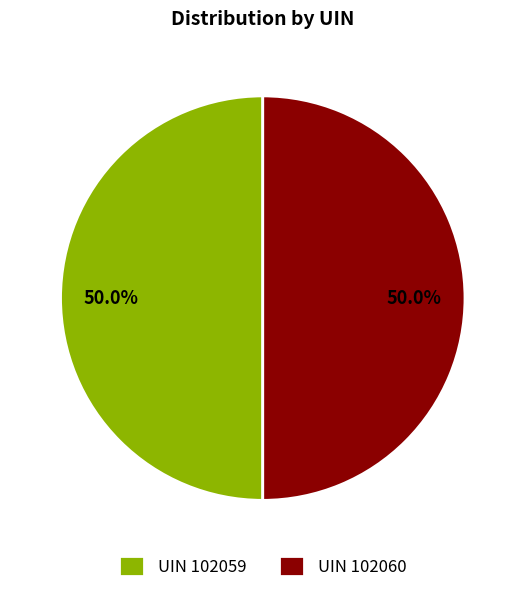

Combined, what portion of the pie is UIN 102059 and UIN 102060?

100.0%